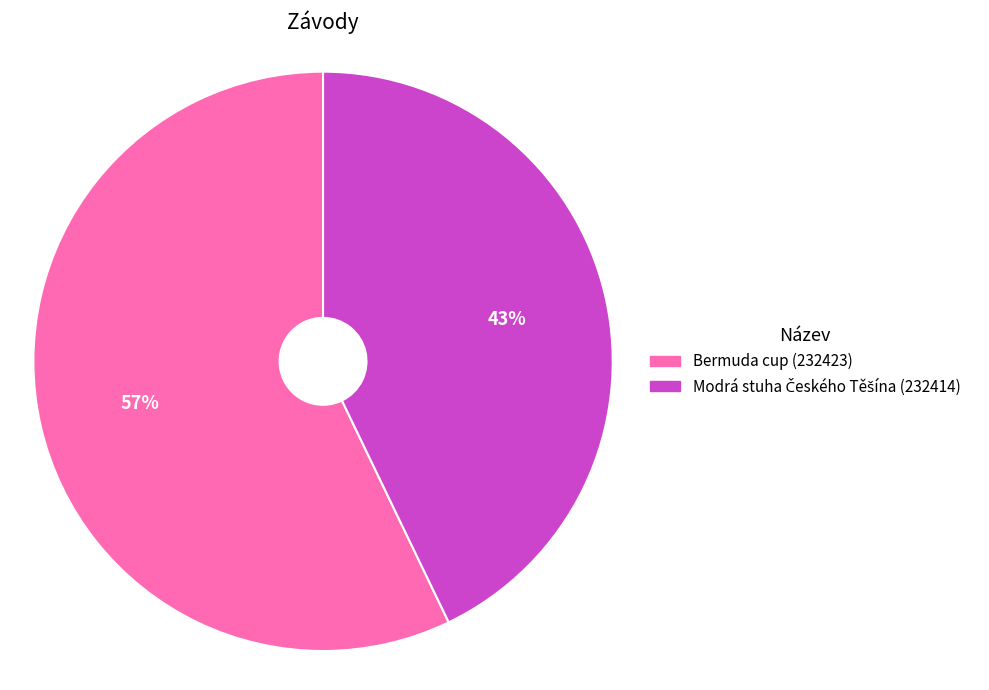

Is it true that Bermuda cup (232423) is 43% of the pie?

False